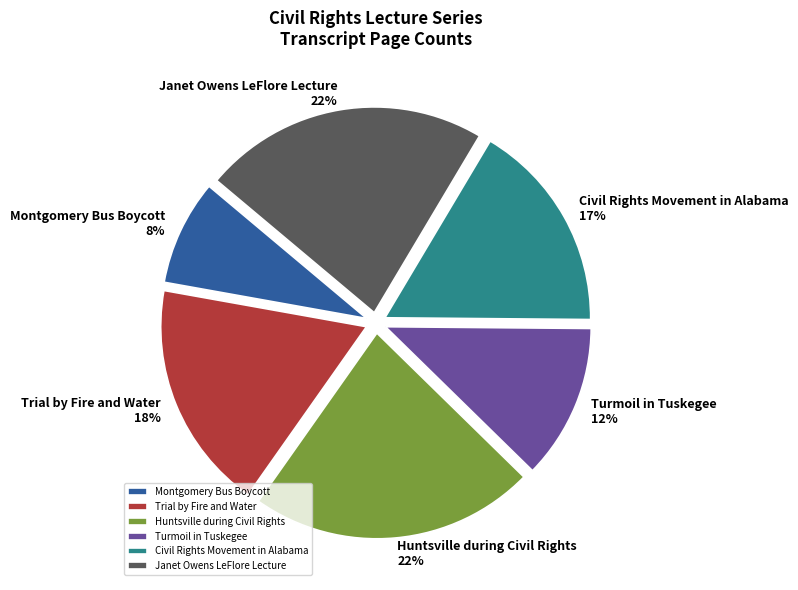

Is the sum of Janet Owens LeFlore Lecture and Montgomery Bus Boycott greater than half?

No